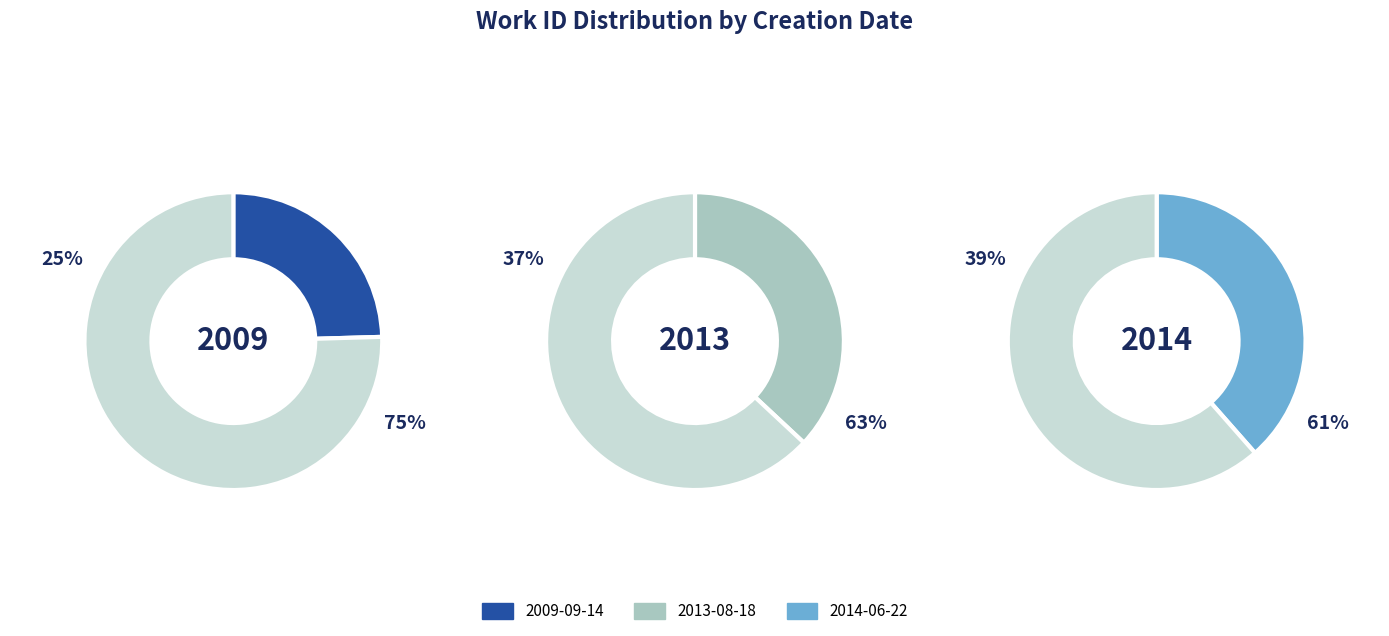

Does 2009-09-14 account for over 50% of the chart?

No